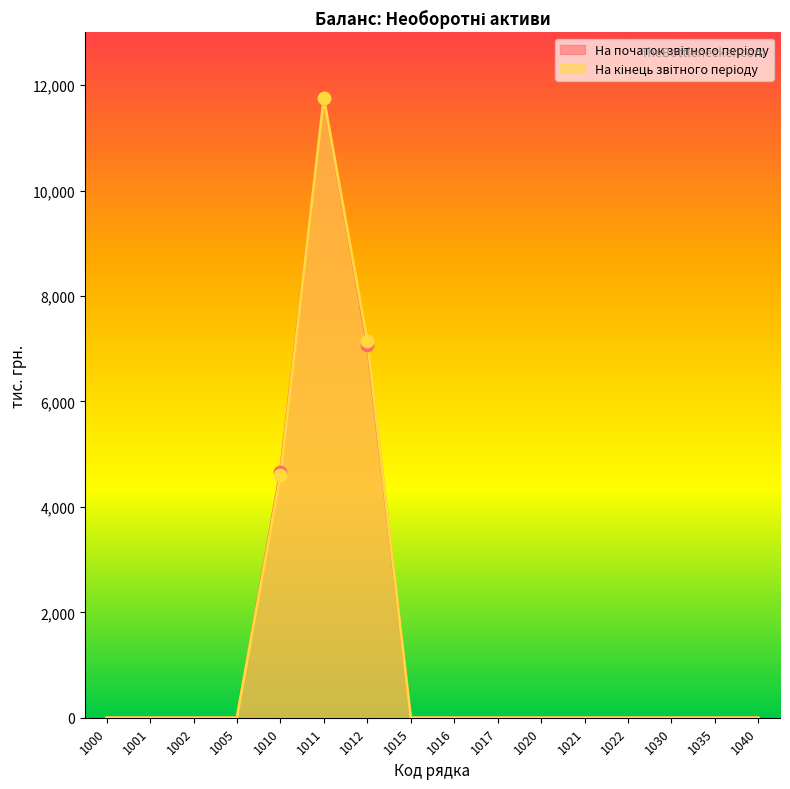

What are all the series names shown in the legend?

На початок звітного періоду, На кінець звітного періоду